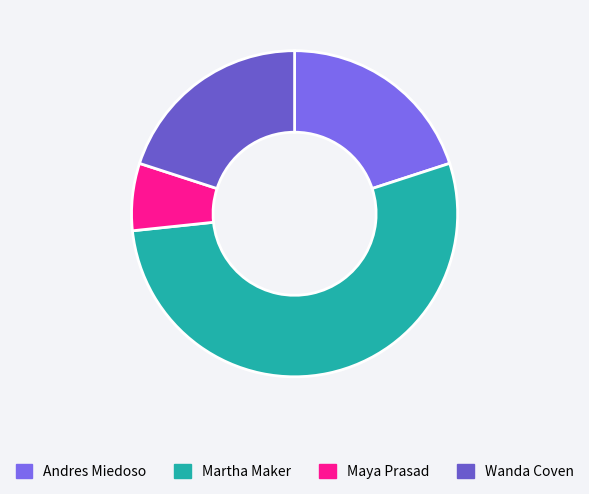

How many slices are in this pie chart?

4